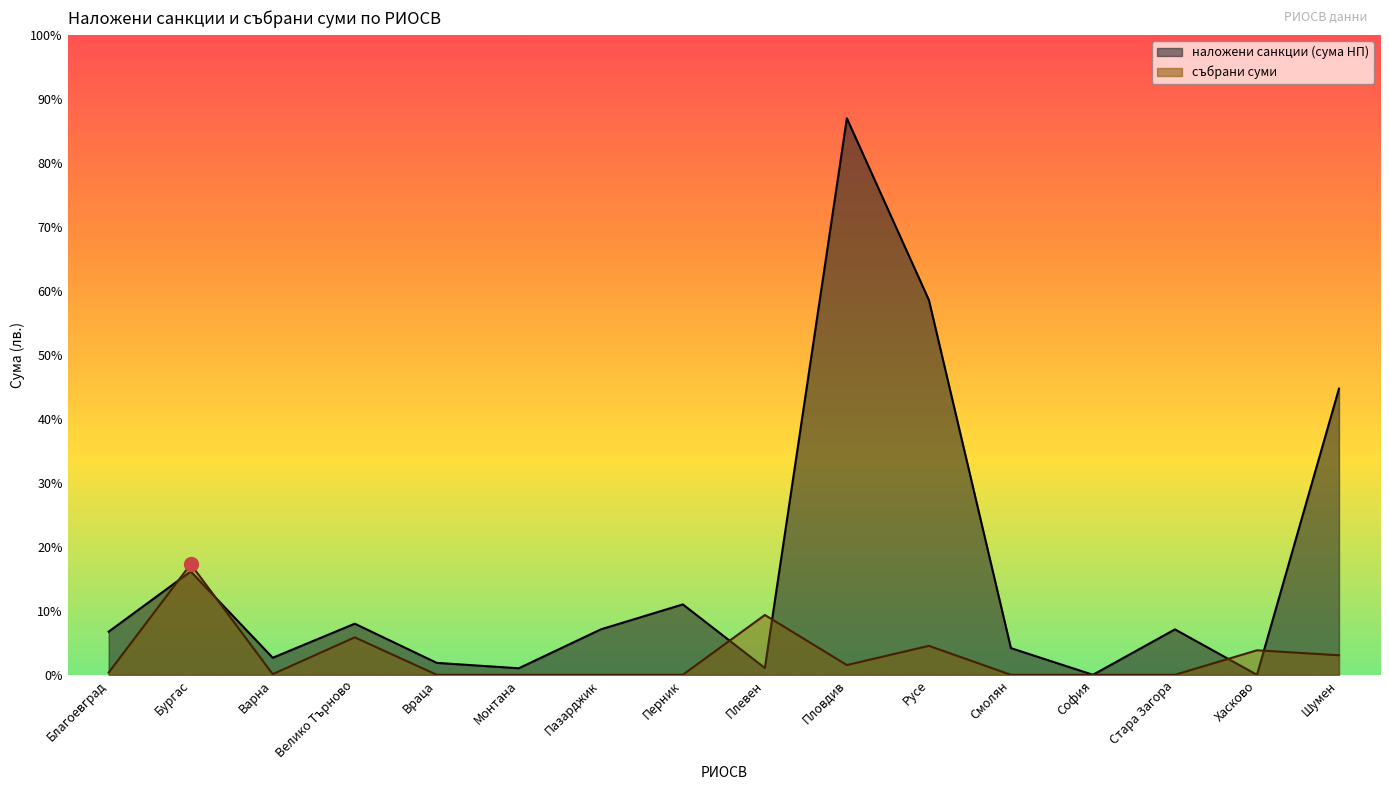

What is the average value of the наложени санкции (сума НП) series?

18109.4